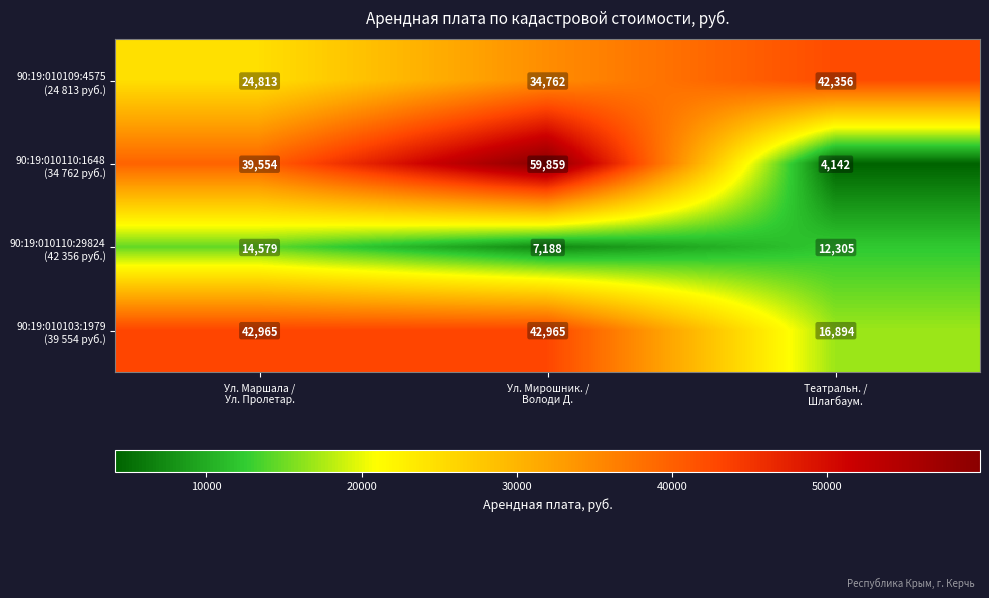

At how many categories does at least one series exceed 28778?

3